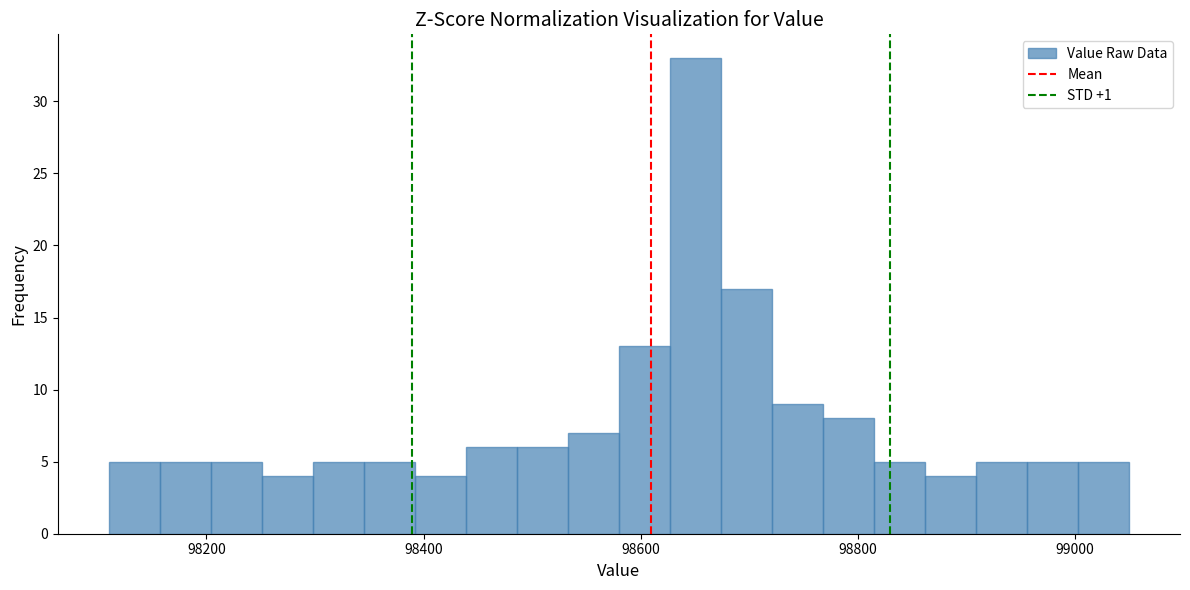

Read against the x-axis, roughly where is the centre of the tallest bar?

98660